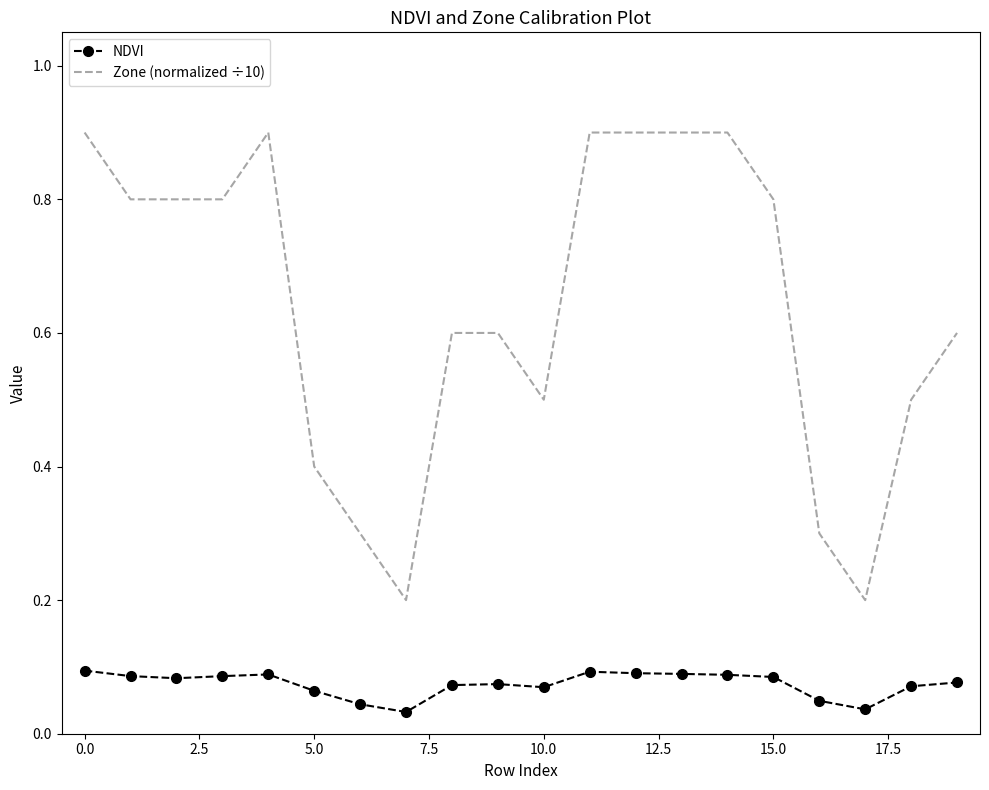

What is the maximum value for Zone (normalized ÷10)?

0.9